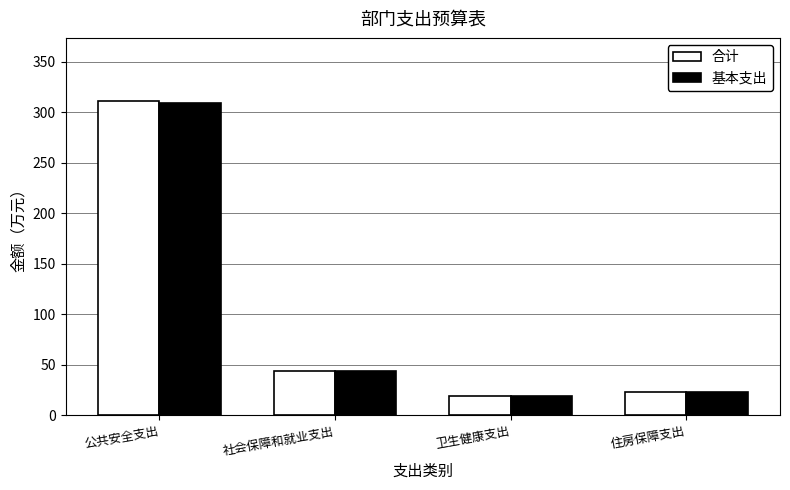

What is the label of the 1st bar from the left?

公共安全支出